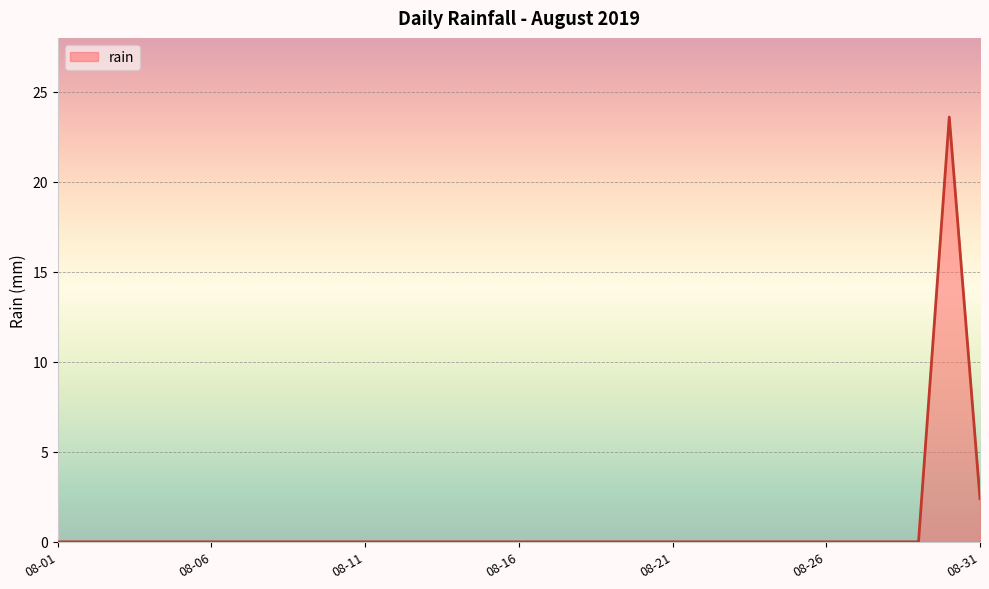

What is the maximum value shown in the chart?

23.6